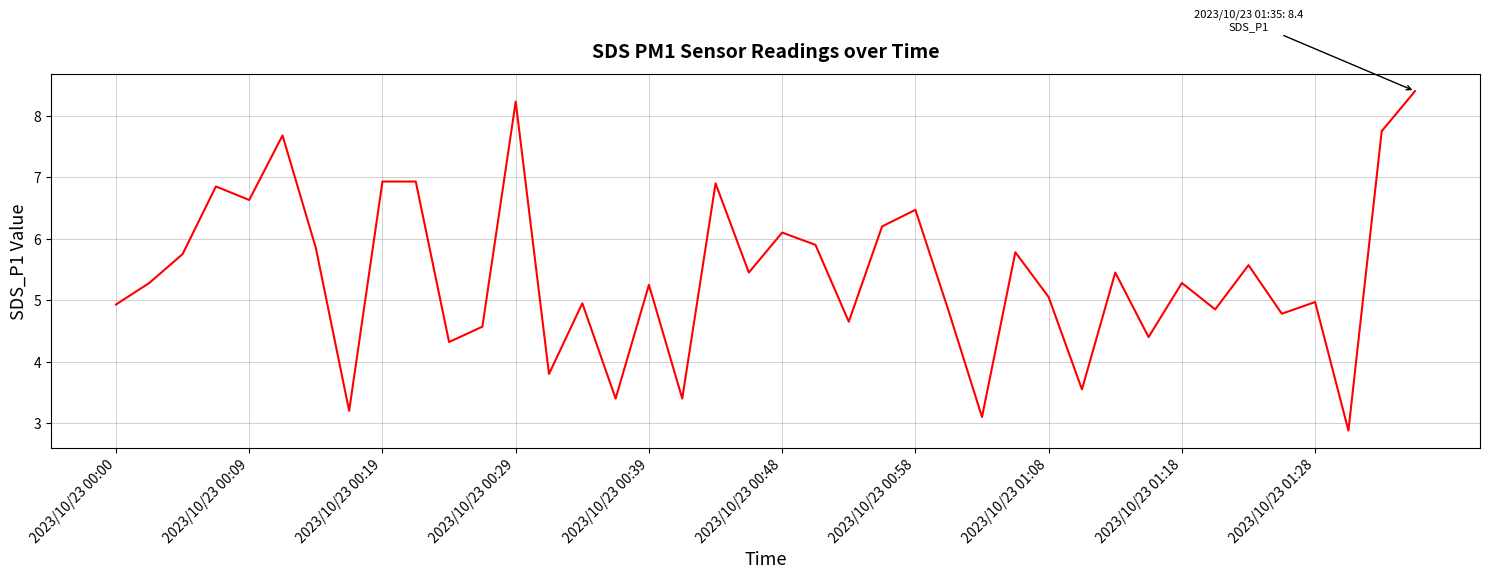

What is the difference between the maximum and minimum values?

5.5